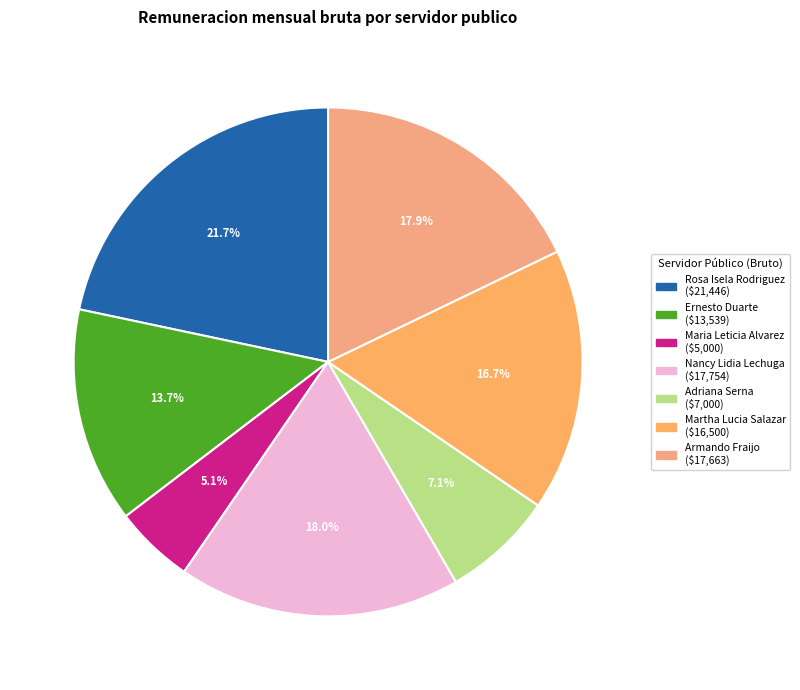

What is the largest slice in the pie chart?

Rosa Isela Rodriguez